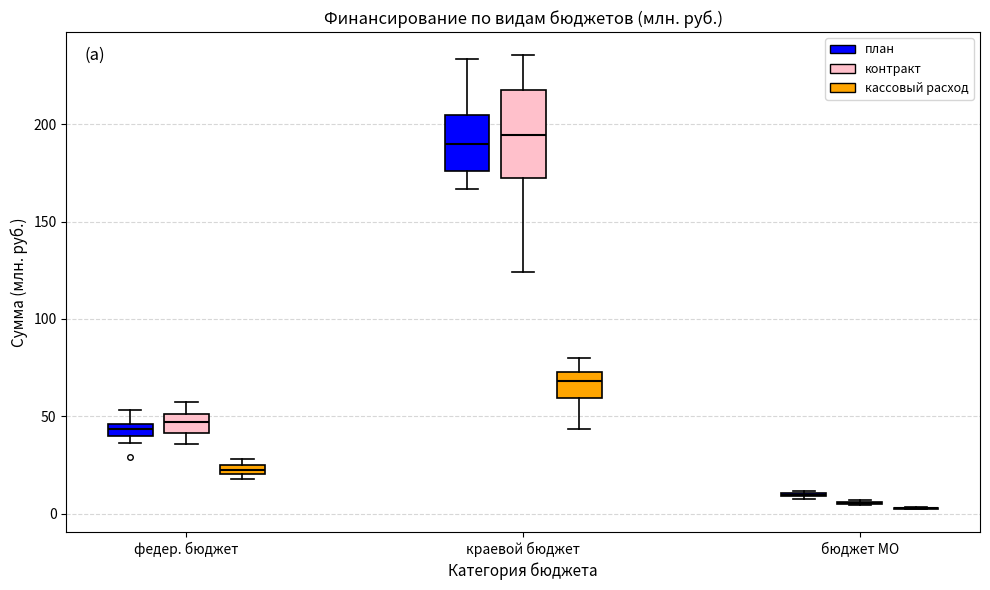

Comparing the boxes themselves (not the whiskers), which one is the tallest?

краевой бюджет (контракт)